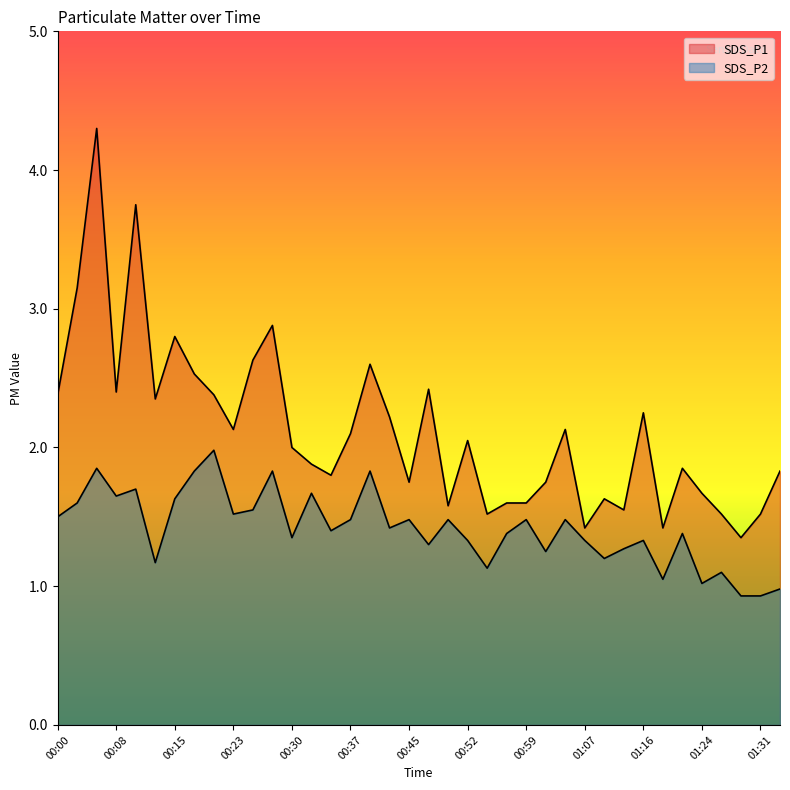

What is the maximum value shown in the chart?

4.3